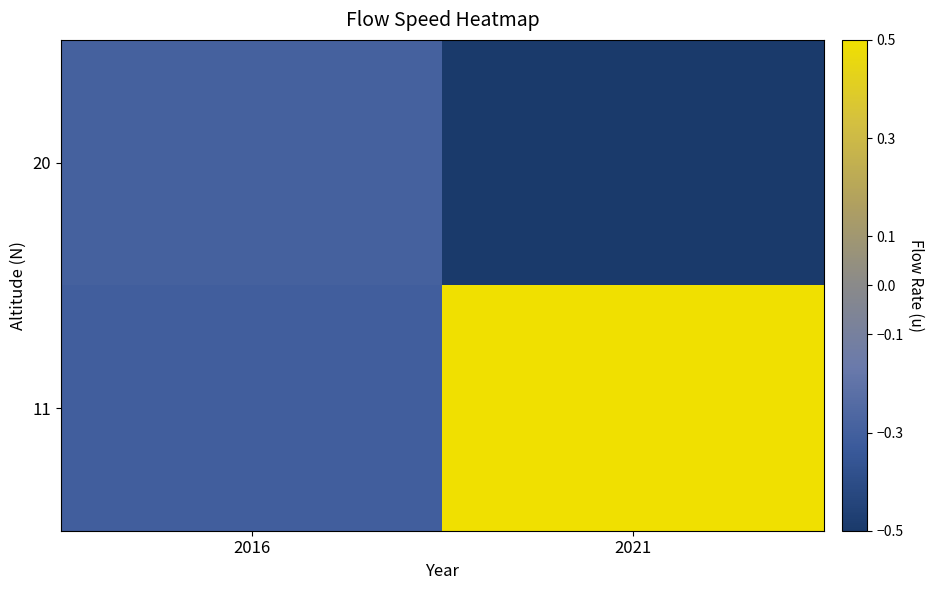

Count the number of categories in the chart.

2